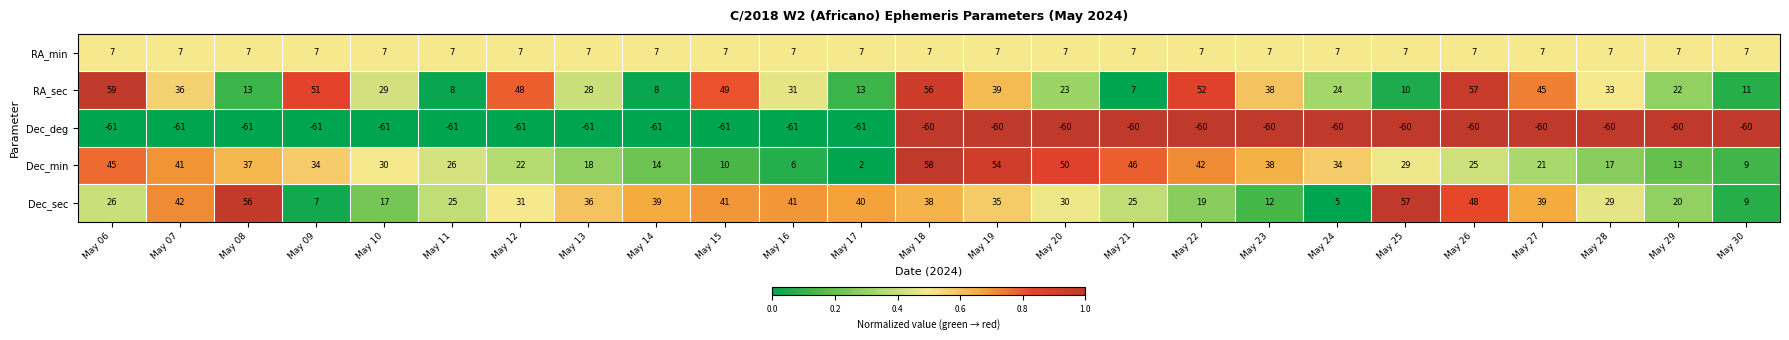

Which series has the largest range (max minus min)?

Dec_min